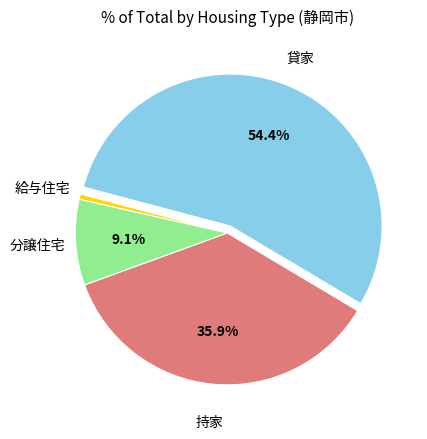

How many segments does this pie chart have?

4